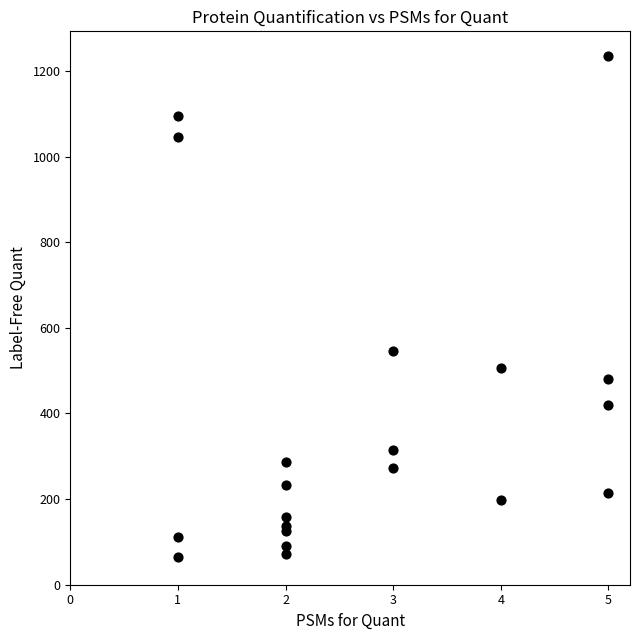

What Y value in the scatter plot is closest to 649?

545.1